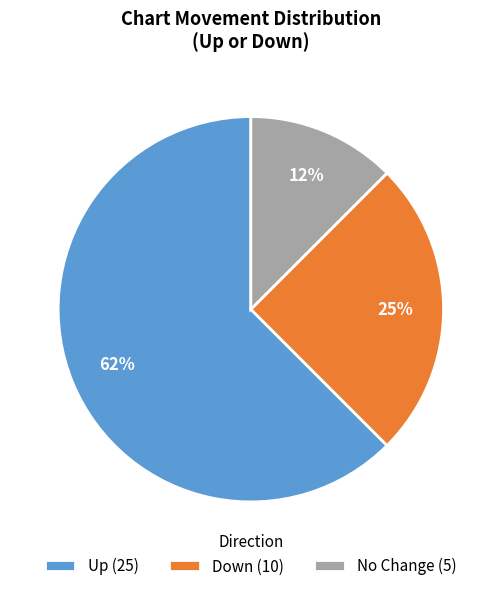

Does Up (25) represent more than half of the total?

Yes